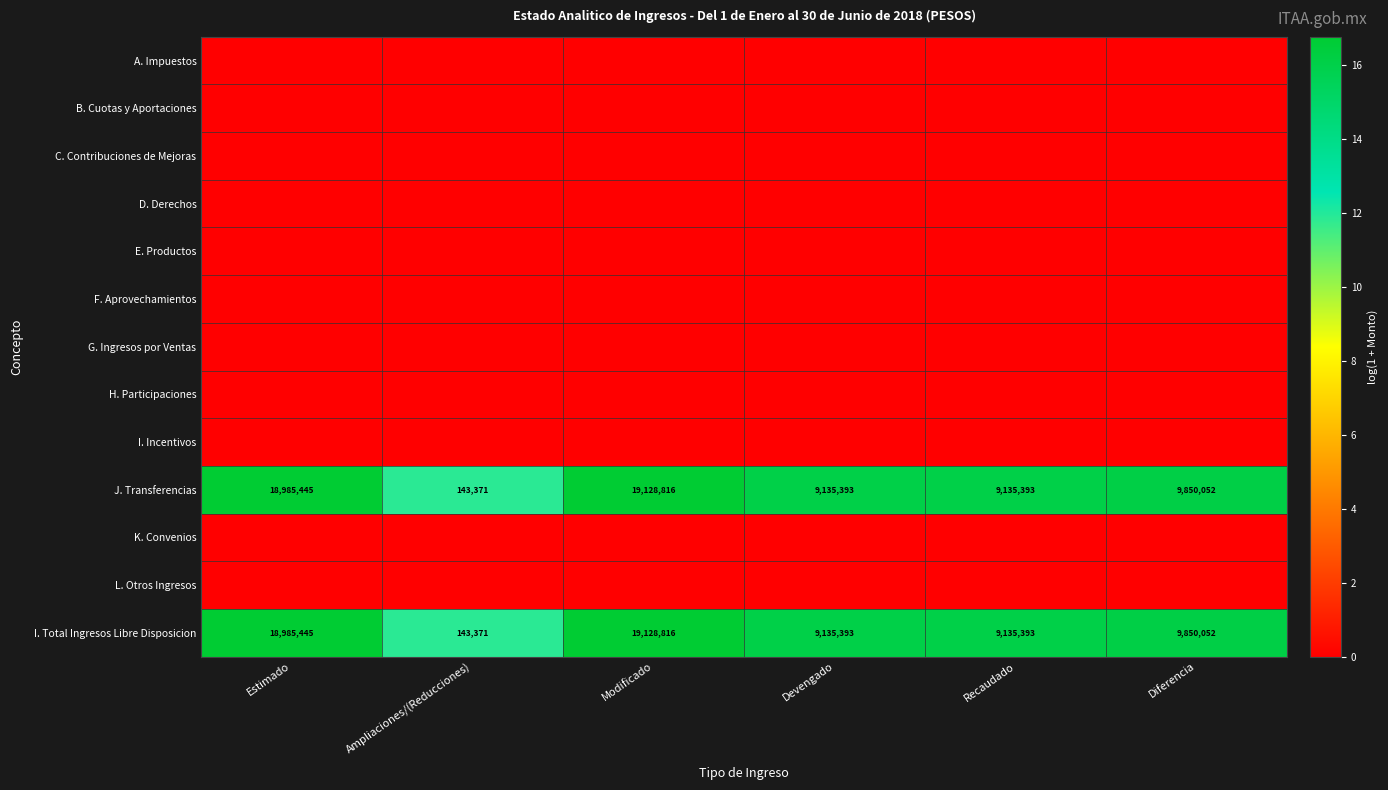

What is the total value across all series at Recaudado?

32.1